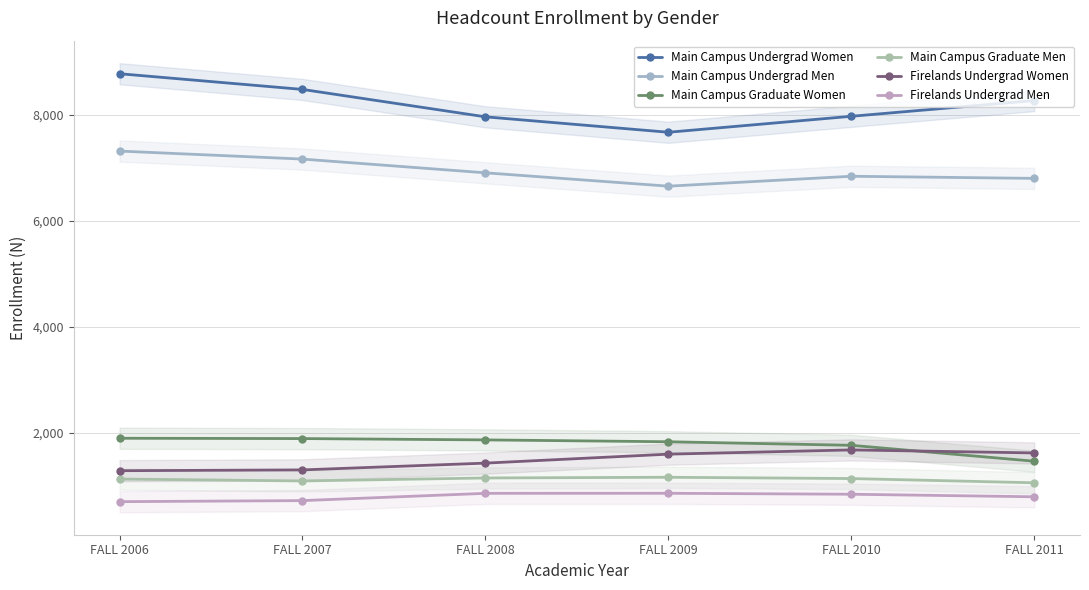

True or false: Firelands Undergrad Women and Main Campus Undergrad Men intersect in this chart.

False